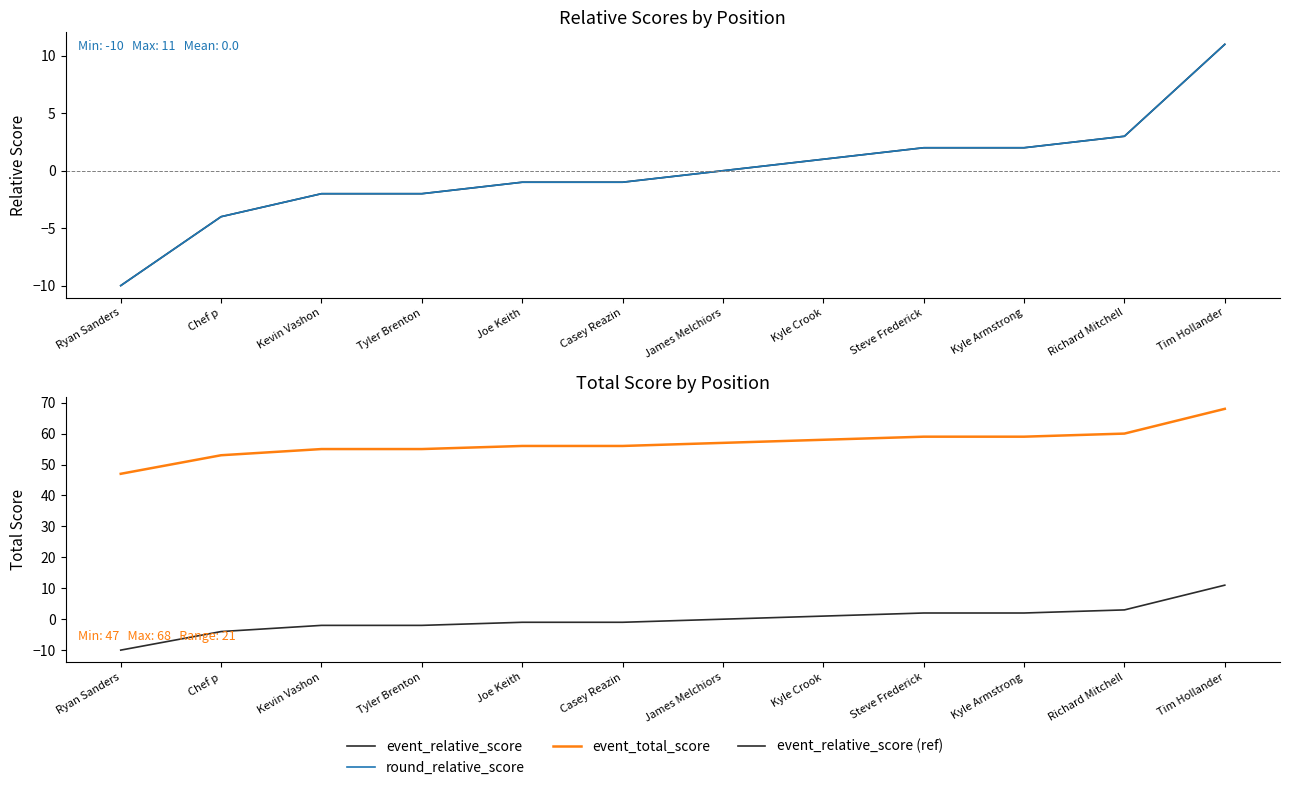

Is the value of round_relative_score at Kyle Armstrong greater than the value of event_relative_score (ref) at Kyle Armstrong?

No